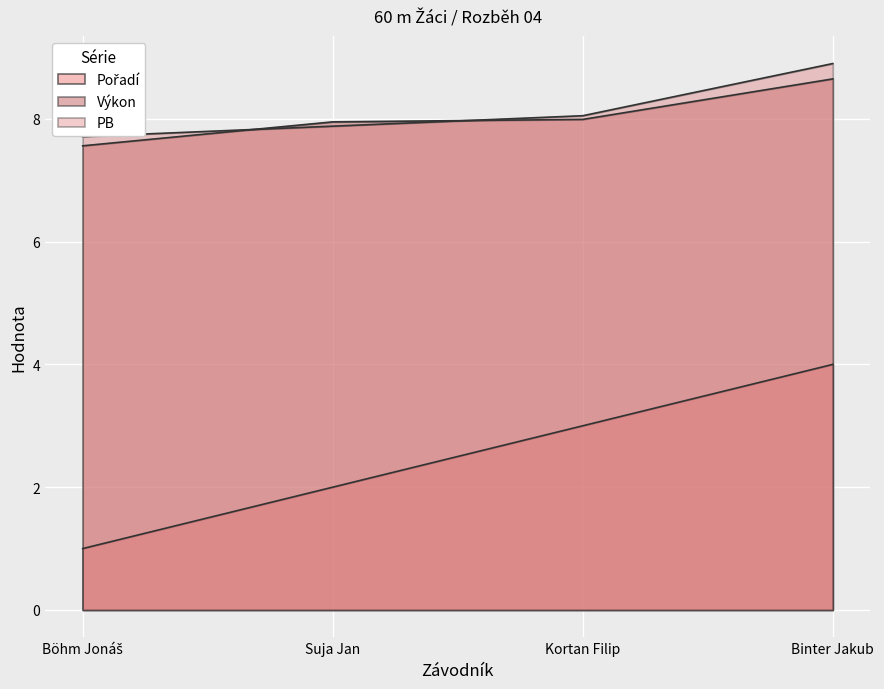

Does the chart display data point markers on the line(s)?

No